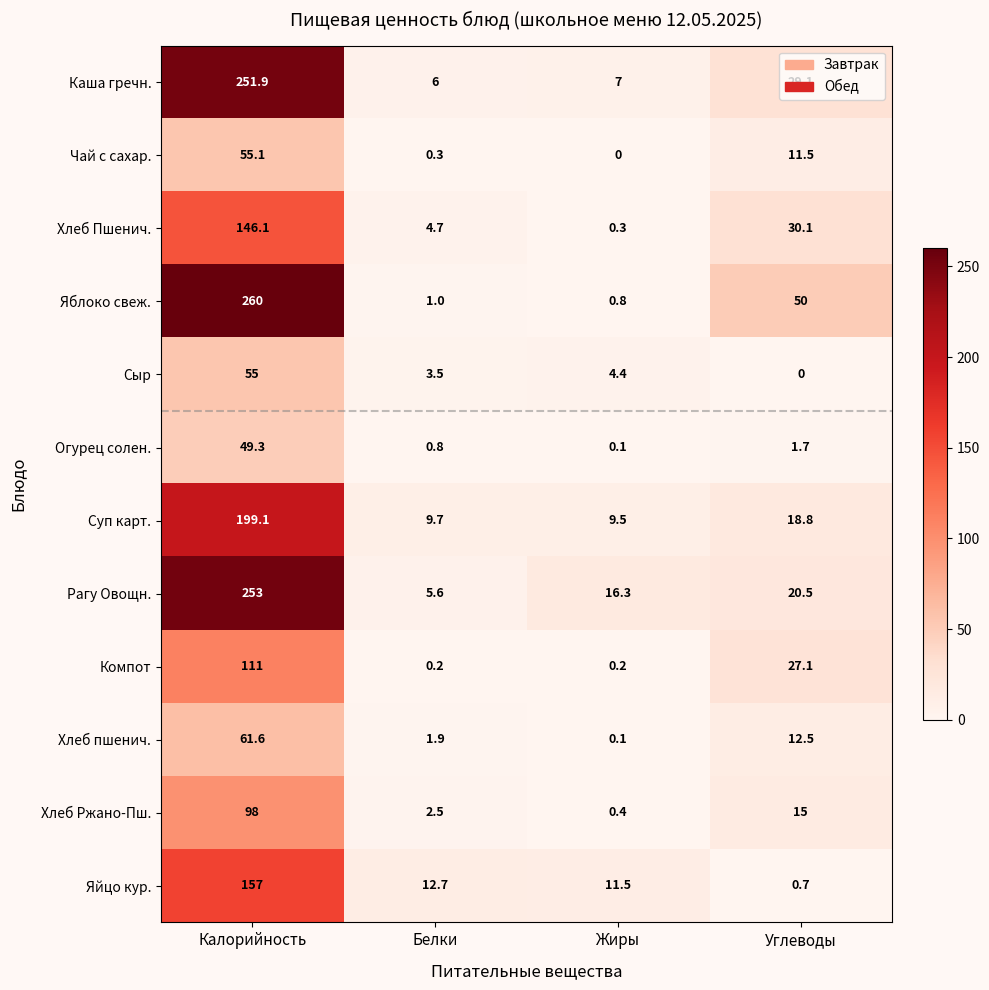

Which category has the highest value in the Хлеб Ржано-Пш. series?

Калорийность